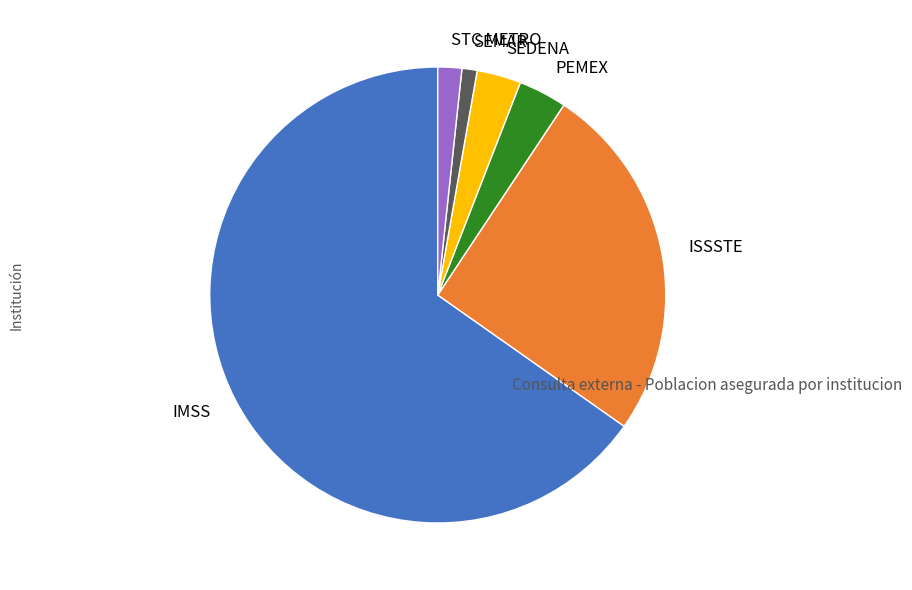

Do IMSS and PEMEX together represent more than half of the pie?

Yes